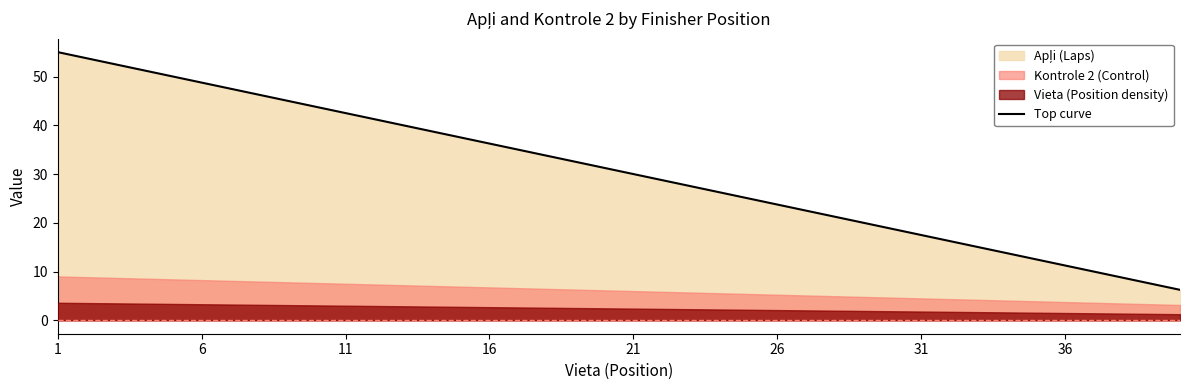

Is it true that Top curve equals 71.6 at 6?

False